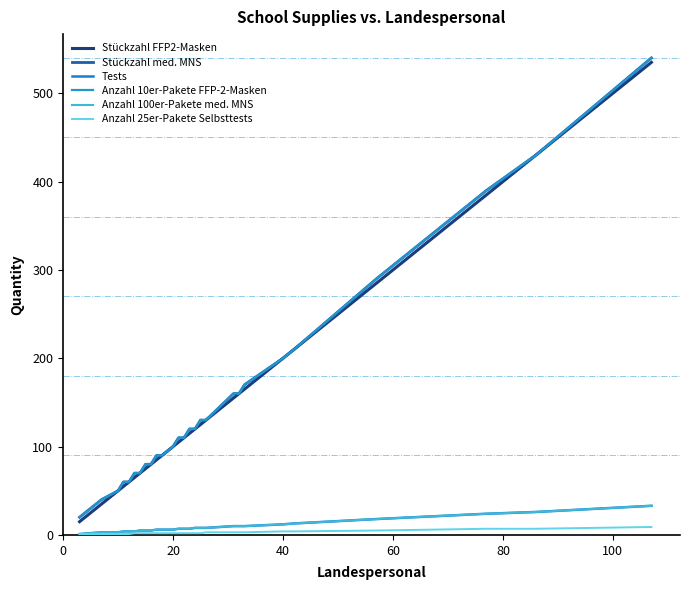

Which series has the widest spread of values?

Stückzahl FFP2-Masken